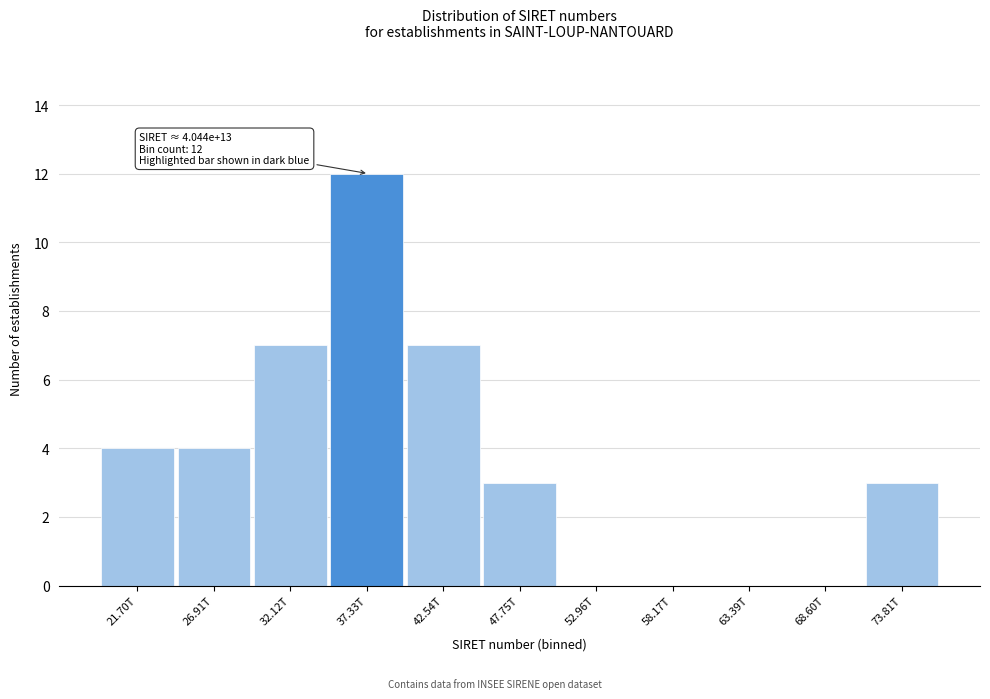

Reading left to right, what are all the values shown in this chart?

21.70T=4	26.91T=4	32.12T=7	37.33T=12	42.54T=7	47.75T=3	52.96T=0	58.17T=0	63.39T=0	68.60T=0	73.81T=3